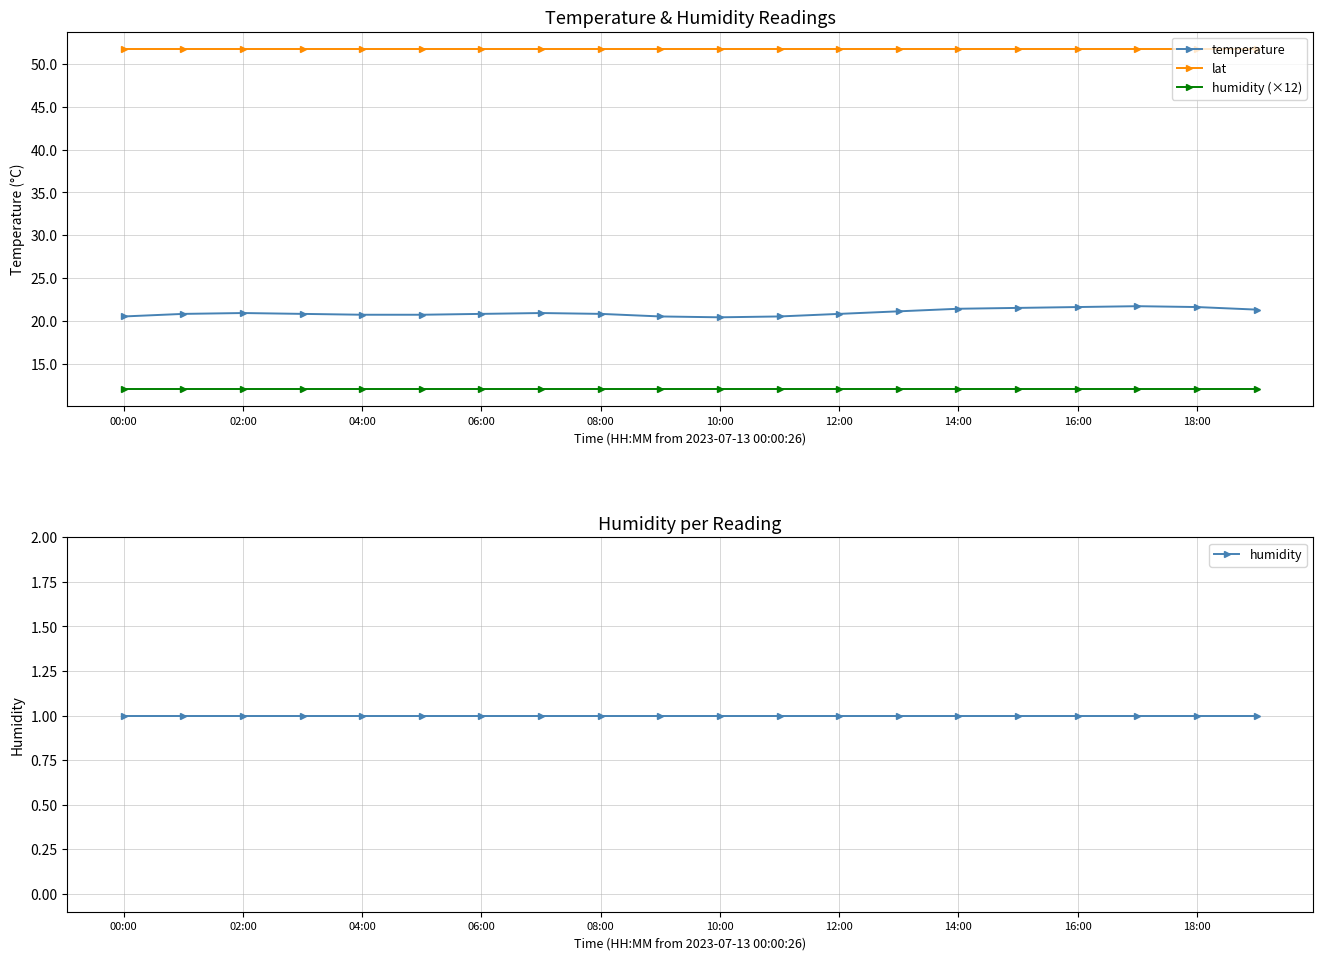

True or false: humidity (×12) has a value of 18.7 at 06:00.

False